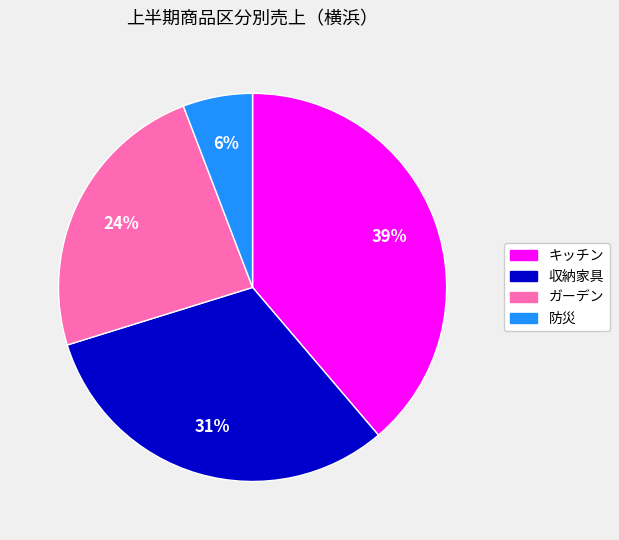

The 防災 slice represents 18% of the pie. True or false?

False